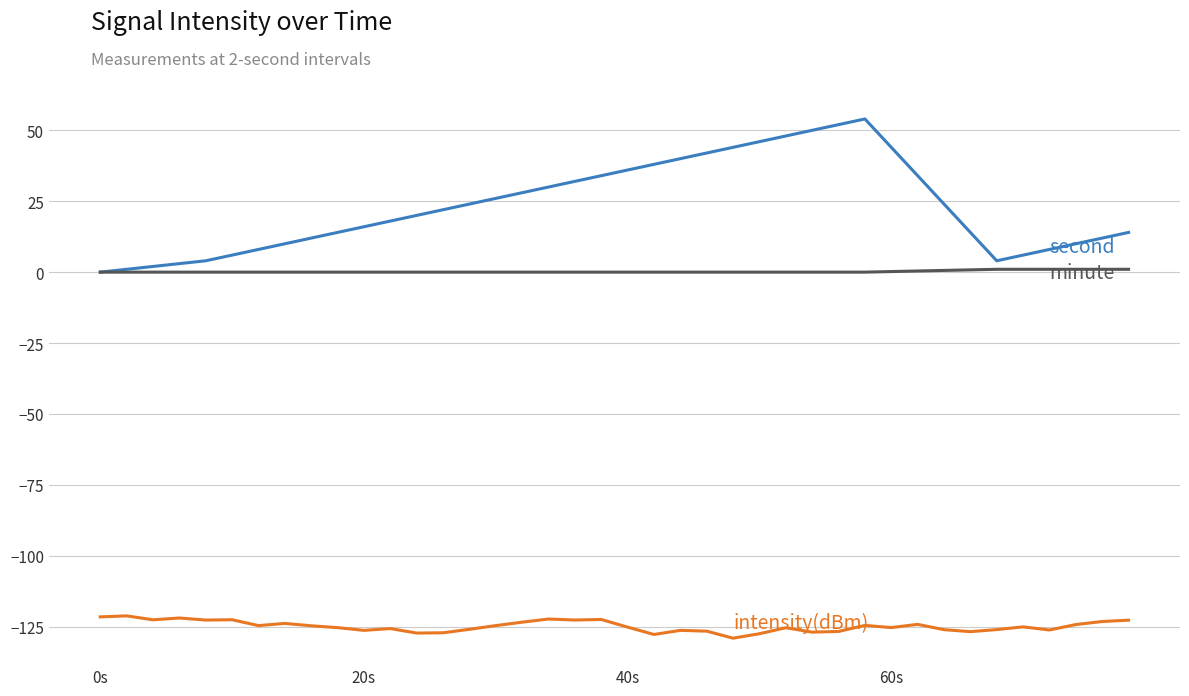

What is the maximum value shown in the chart?

54.0